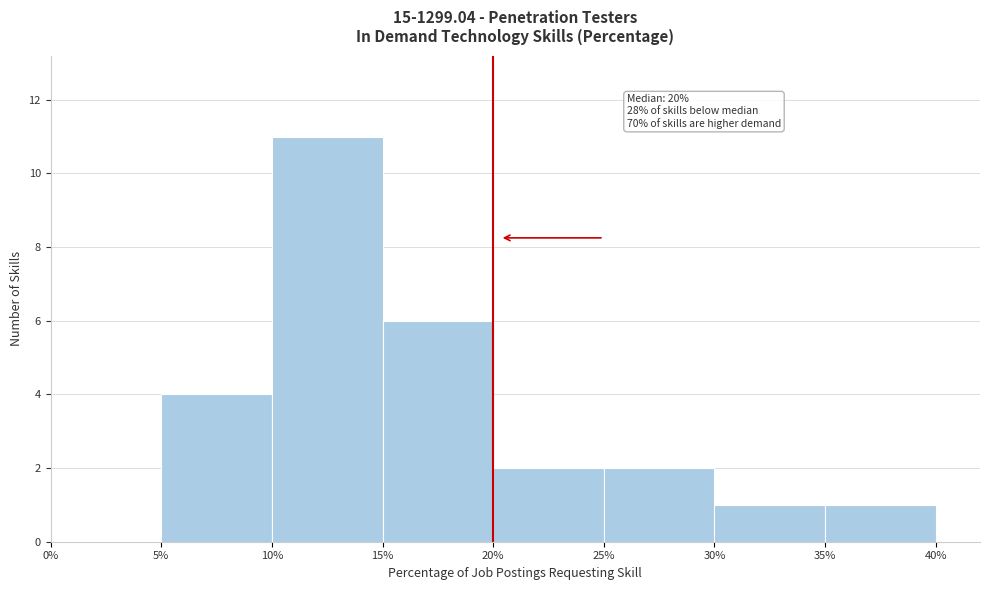

Over which range of the x-axis is the bar tallest?

10% to 15%